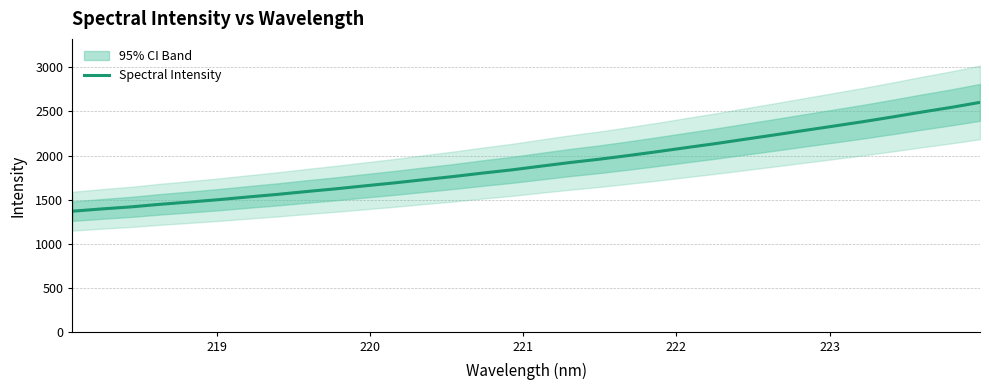

Does the chart have visible grid lines?

Yes